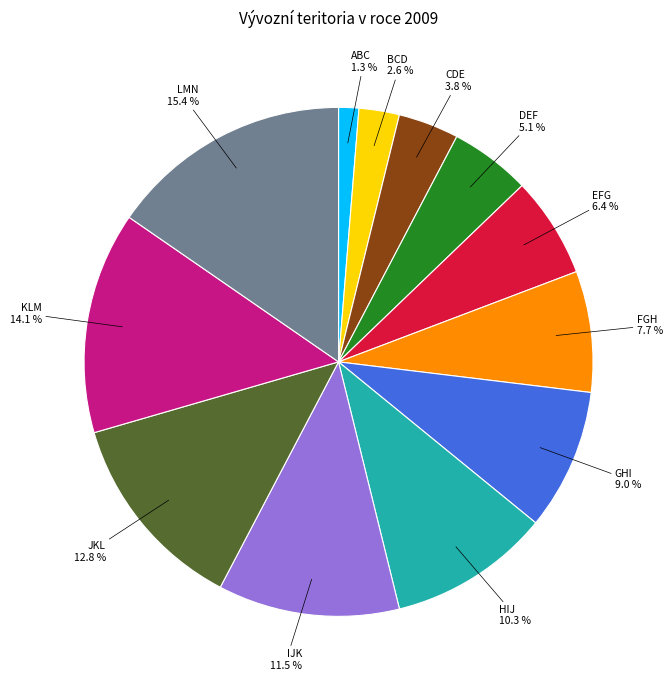

To the nearest percent, what is the average slice percentage?

8%